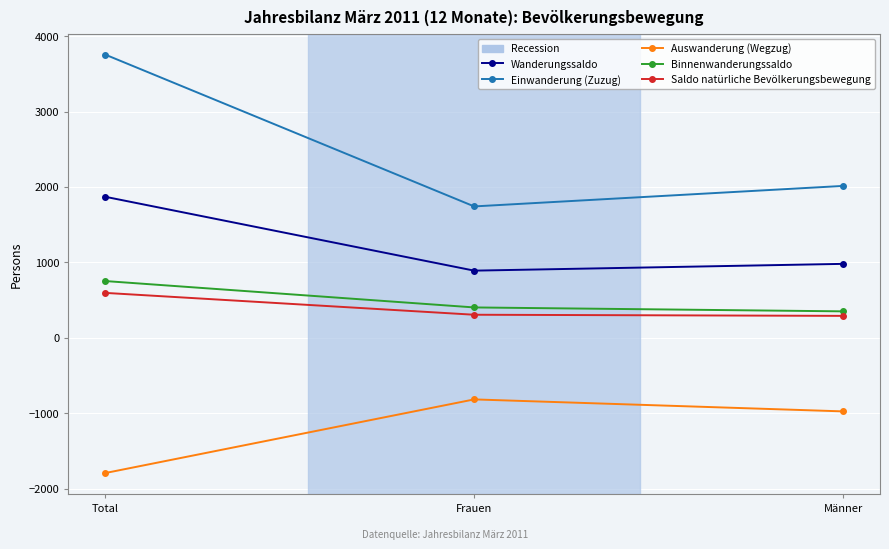

The value of Wanderungssaldo at Männer is 980. True or false?

True